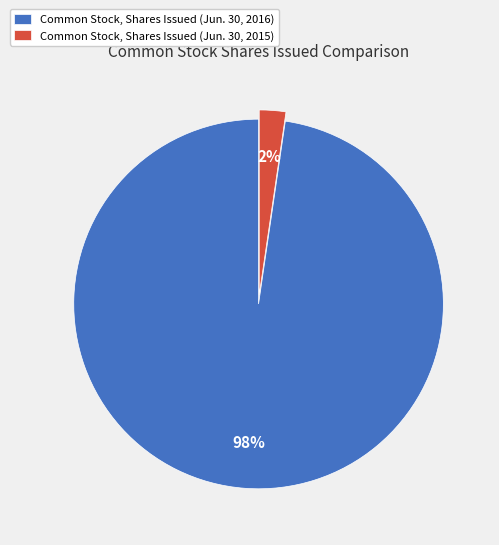

How many slices are in this pie chart?

2